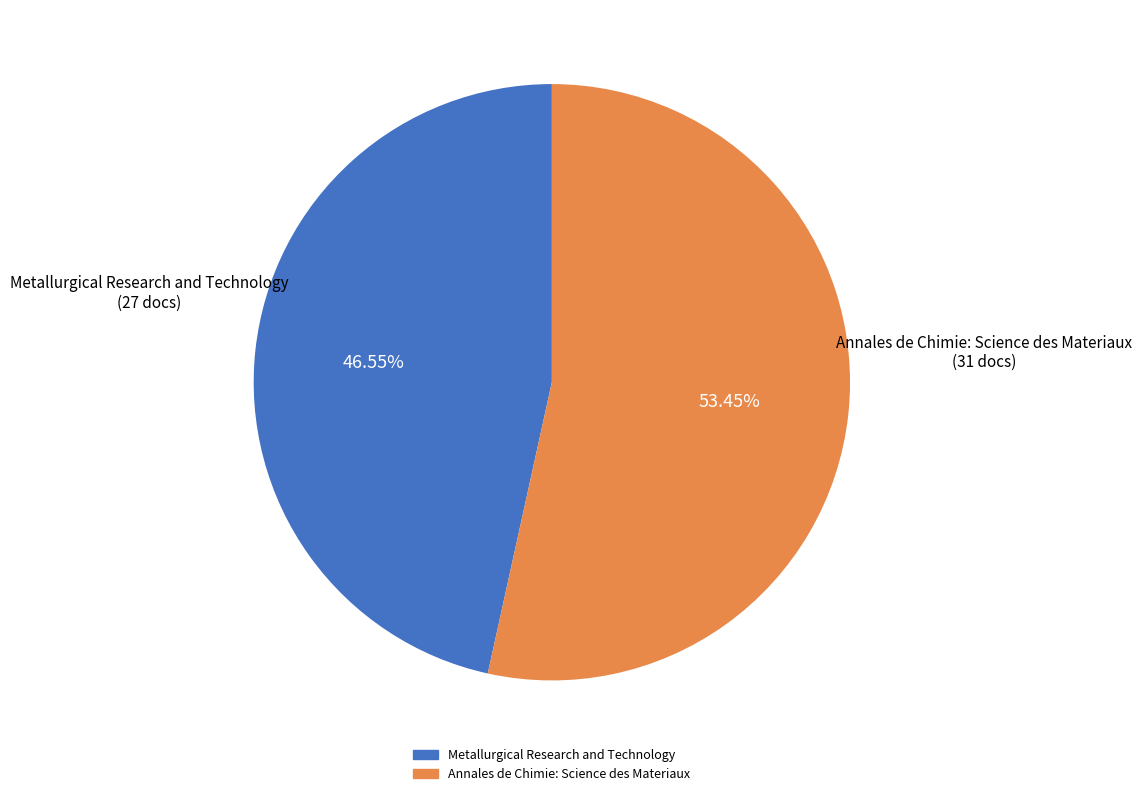

Rank the categories by value from lowest to highest.

Metallurgical Research and Technology, Annales de Chimie: Science des Materiaux